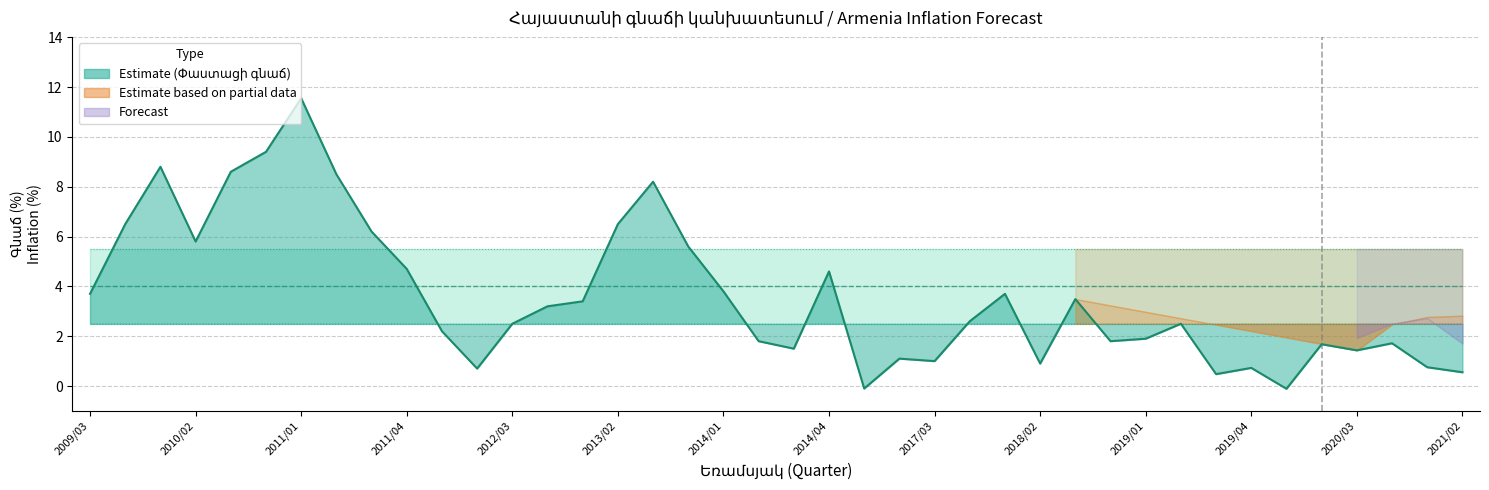

What is the difference between the highest and lowest values at 22?

5.6